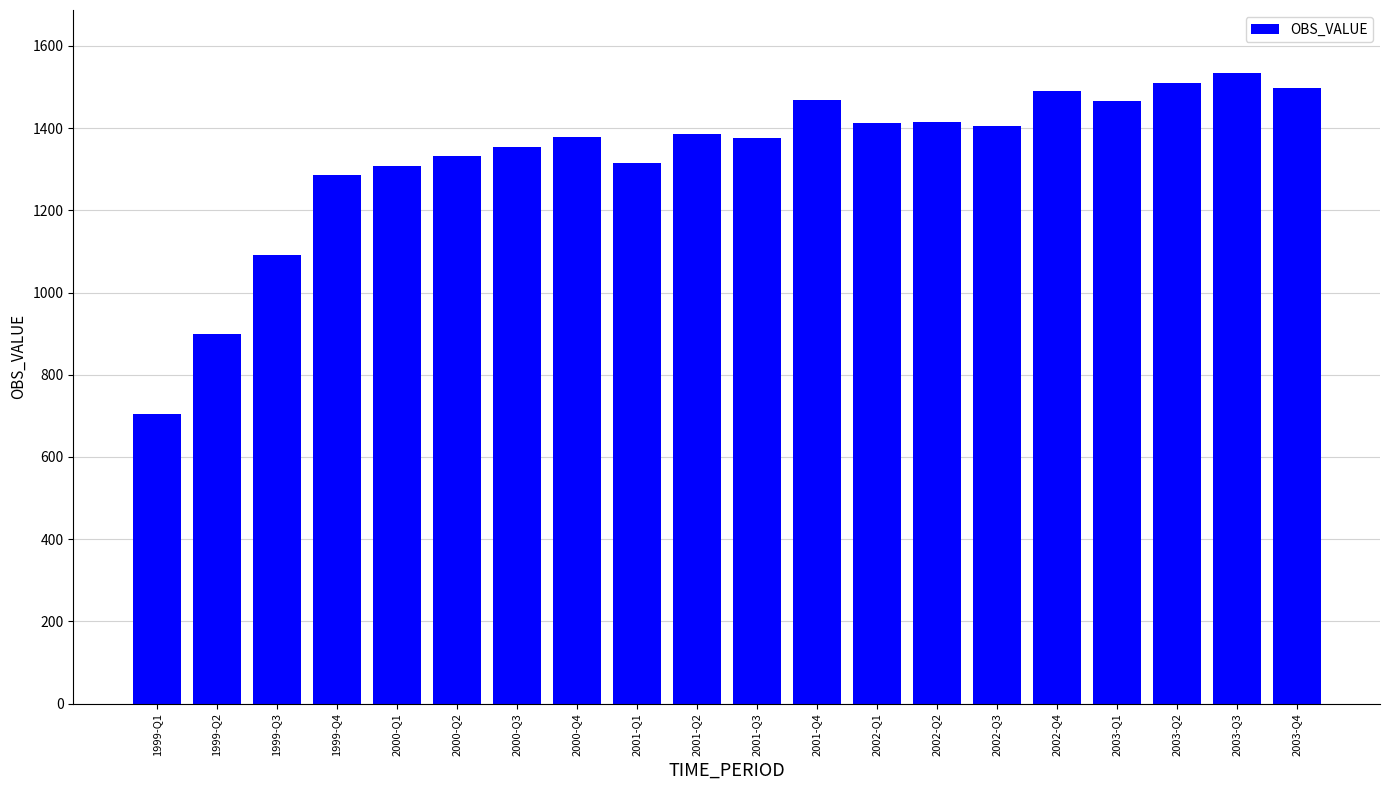

Between 2000-Q4 and 2003-Q2, which is larger?

2003-Q2